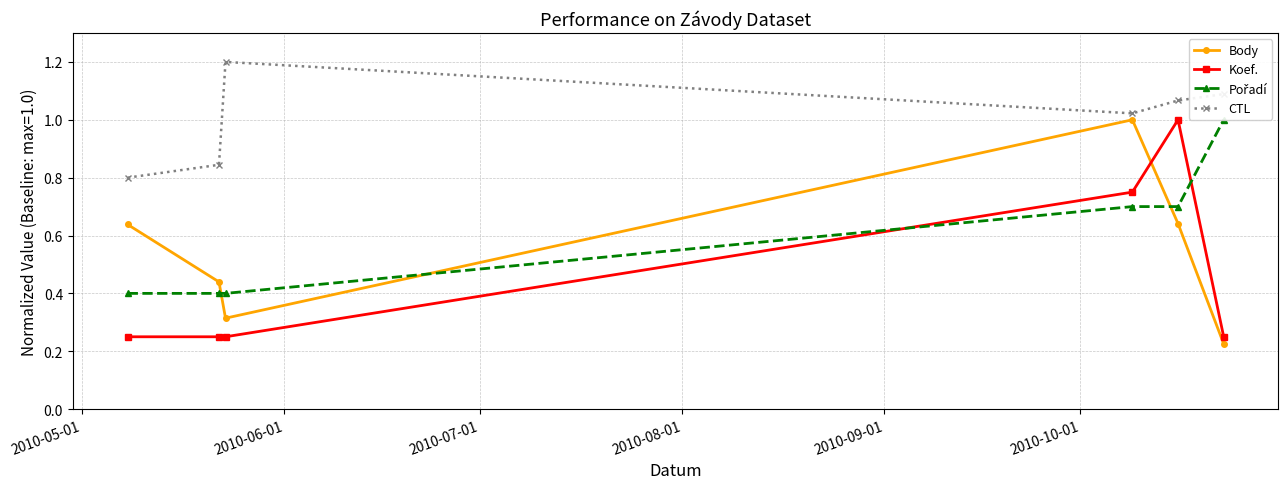

What is the minimum value for Pořadí?

0.4